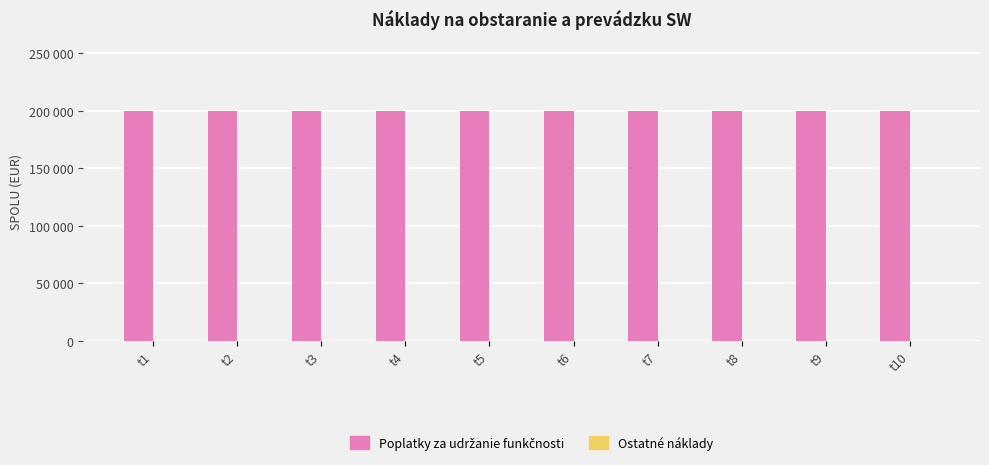

Rank the series at t6 from highest to lowest value.

Poplatky za udržanie funkčnosti, Ostatné náklady